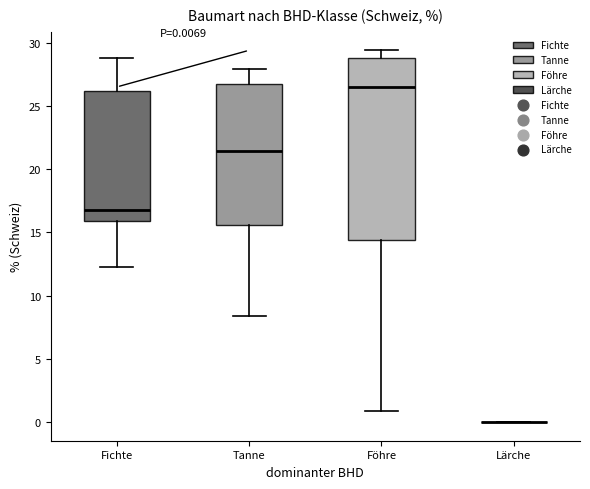

Comparing the boxes themselves (not the whiskers), which one is the tallest?

Föhre